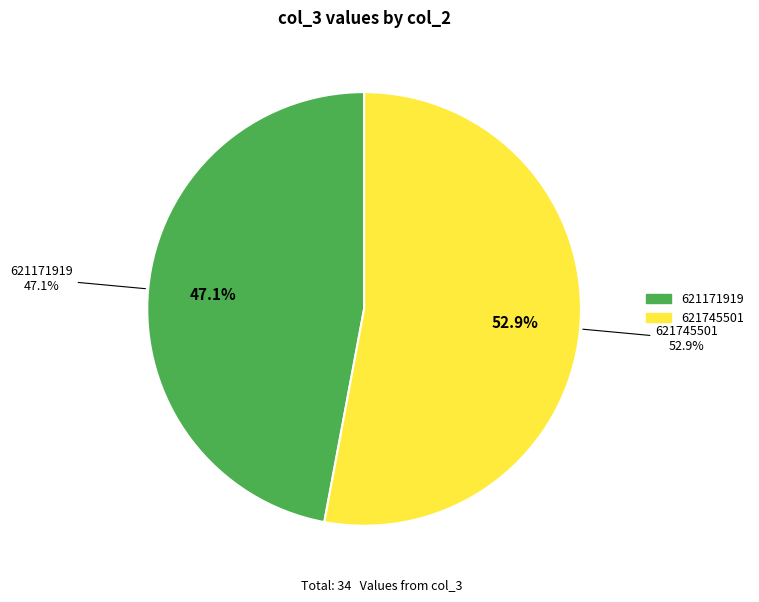

What is the majority slice?

621745501